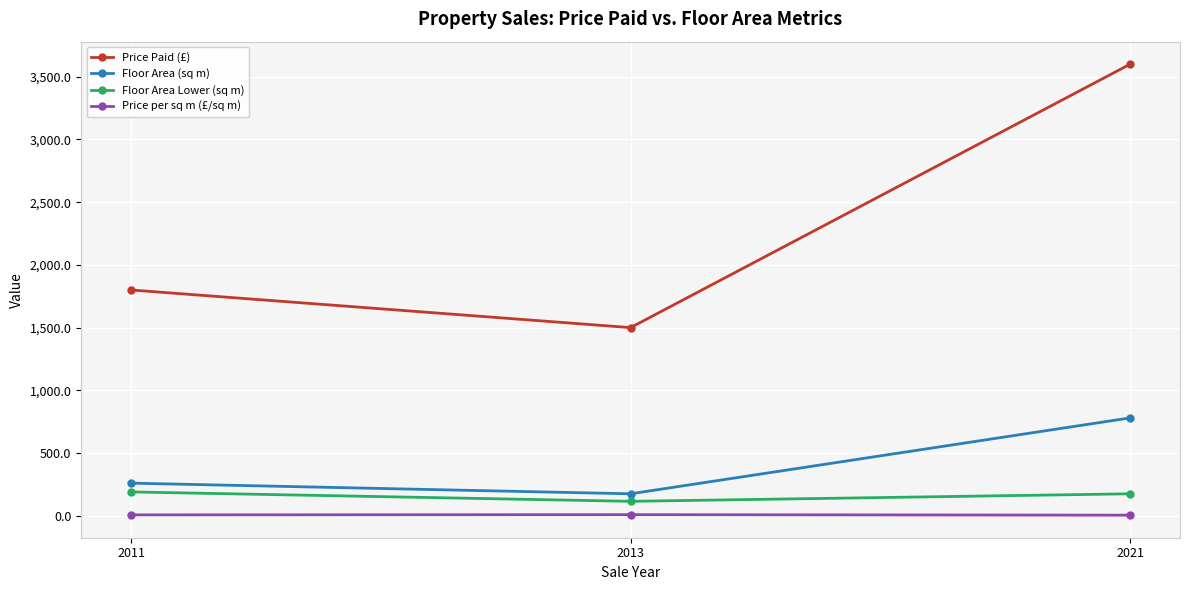

What is the sum of all Floor Area Lower (sq m) values?

480.0